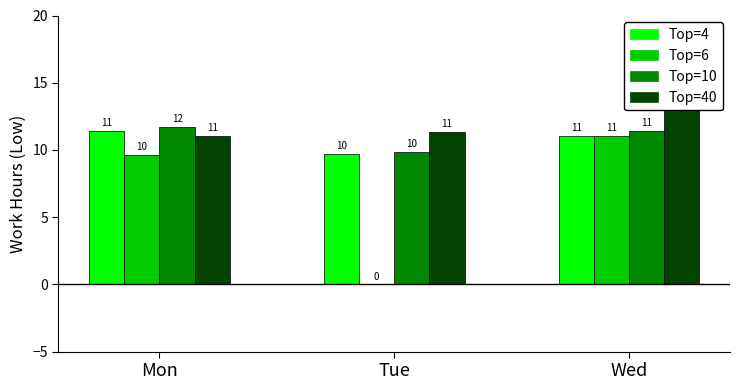

Rank the series at Tue from lowest to highest value.

Low (Top=6), Low (Top=4), Low (Top=10), Low (Top=40)